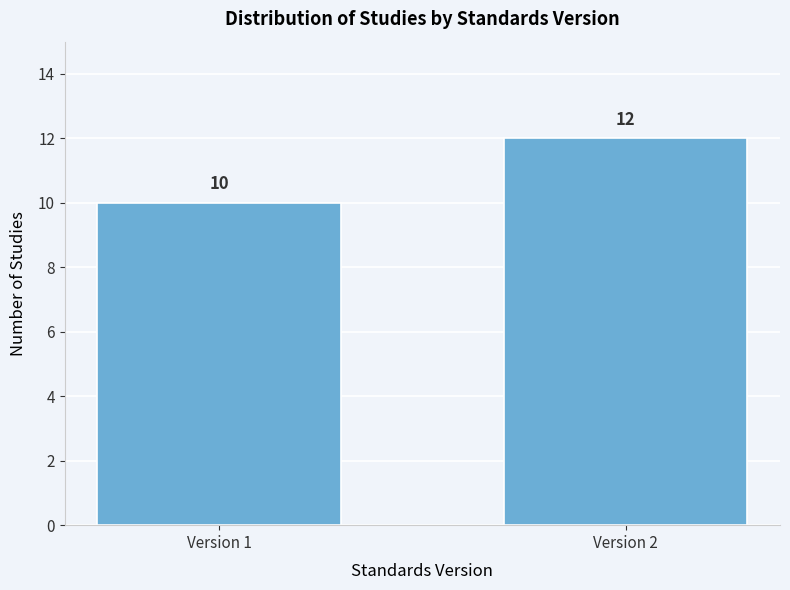

Reading left to right, what are all the values shown in this chart?

10	12